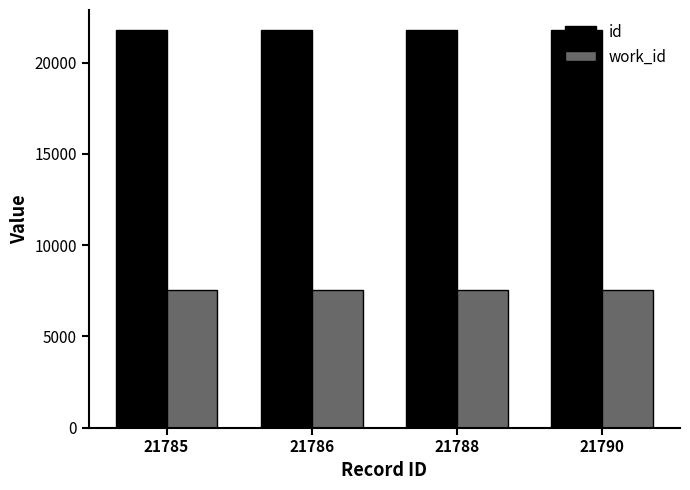

What are all the series names shown in the legend?

id, work_id